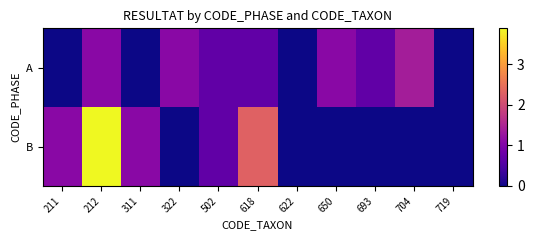

Reading left to right, list all the values displayed in this chart.

A: 211=0.0	212=1.1	311=0.0	322=1.1	502=0.7	618=0.7	622=0.0	650=1.1	693=0.7	704=1.4	719=0.0
B: 211=1.1	212=3.9	311=1.1	322=0.0	502=0.7	618=2.3	622=0.0	650=0.0	693=0.0	704=0.0	719=0.0